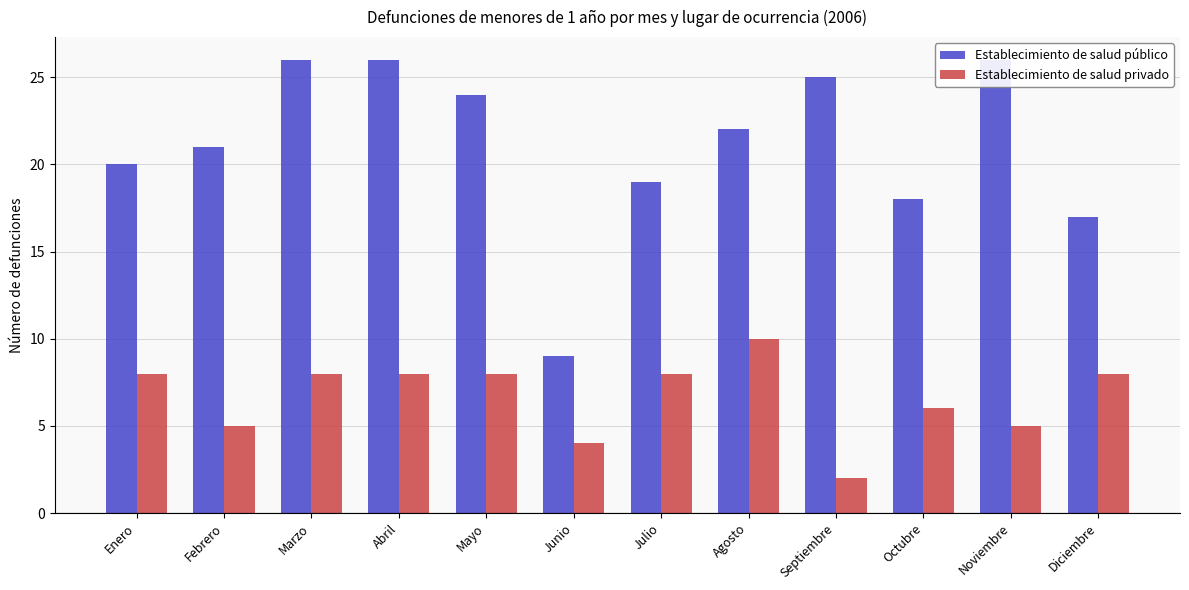

What is the label of the 11th bar from the left?

Noviembre